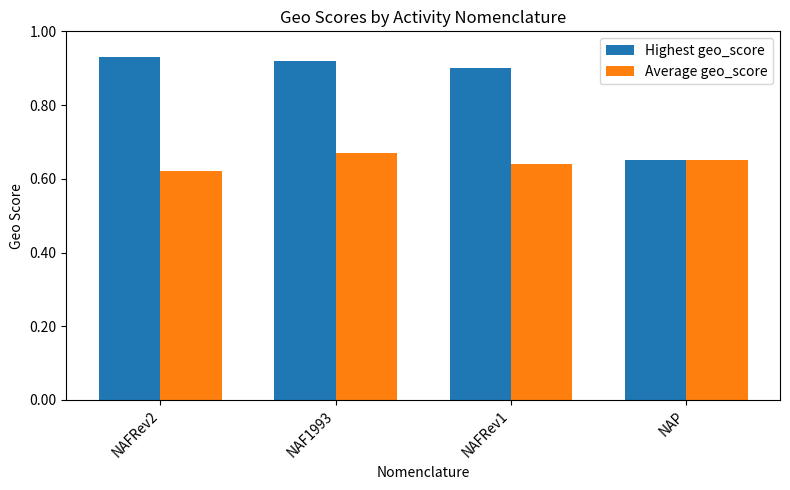

Is the value of Highest geo_score at NAFRev1 greater than the value of Average geo_score at NAFRev1?

Yes